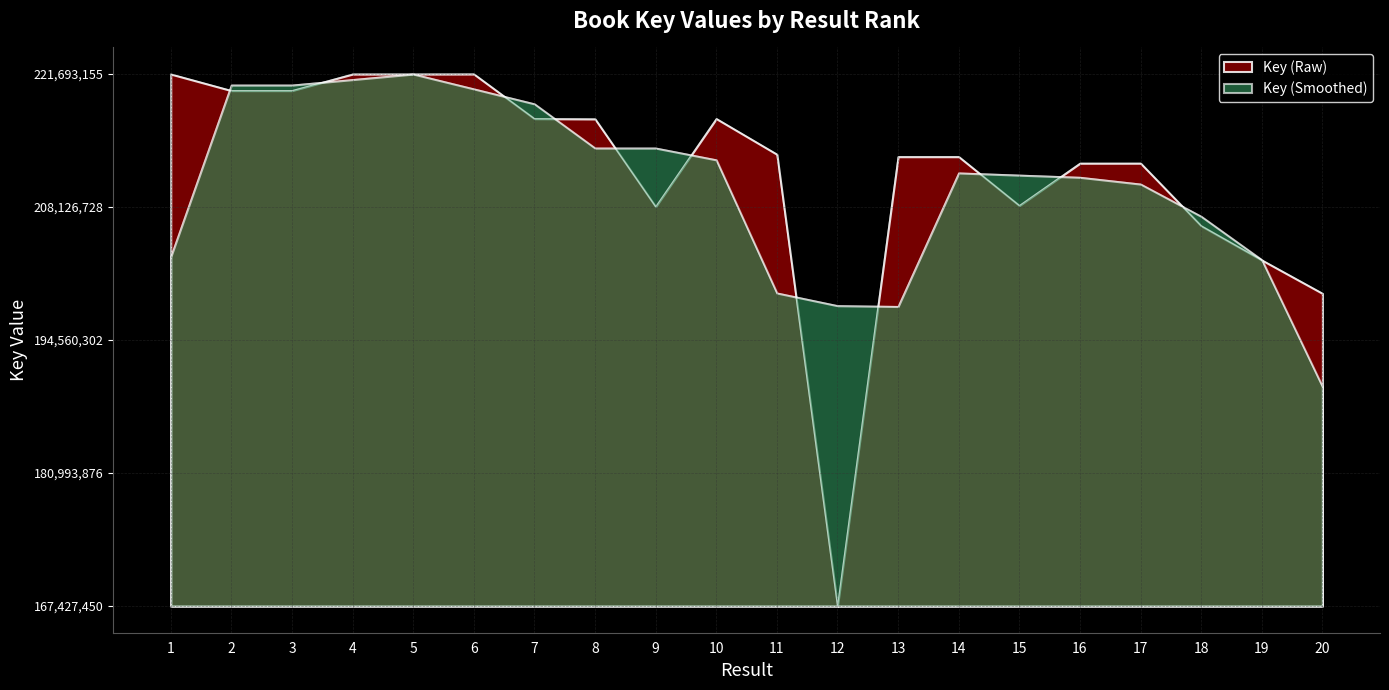

Is it true that the value at 9 is 0.2?

False